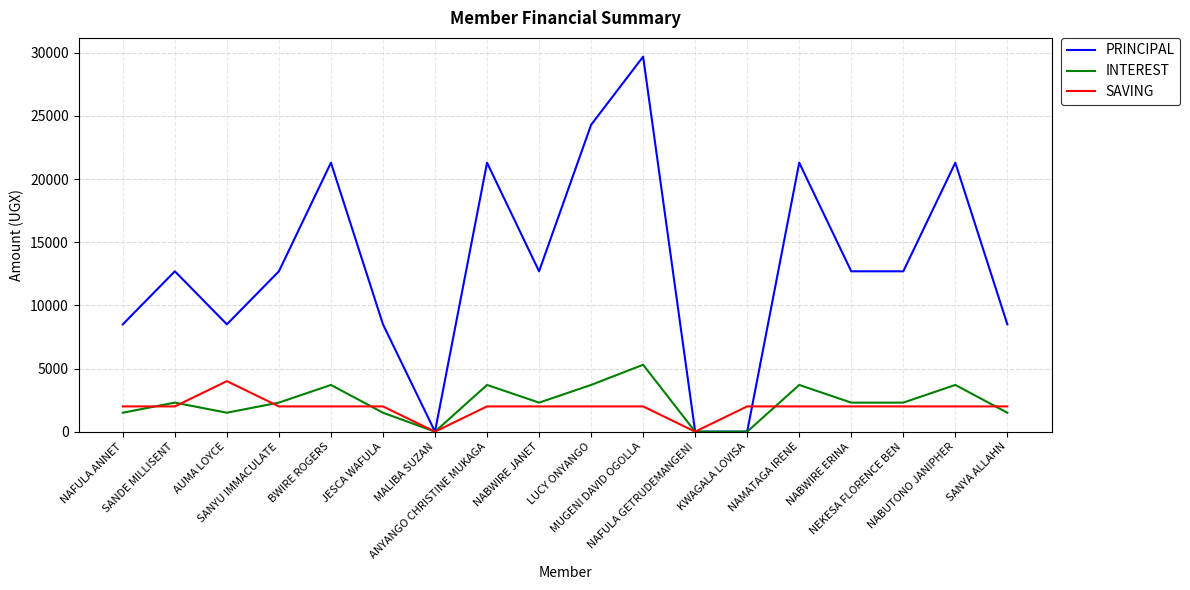

What is the average value of the SAVING series?

1889